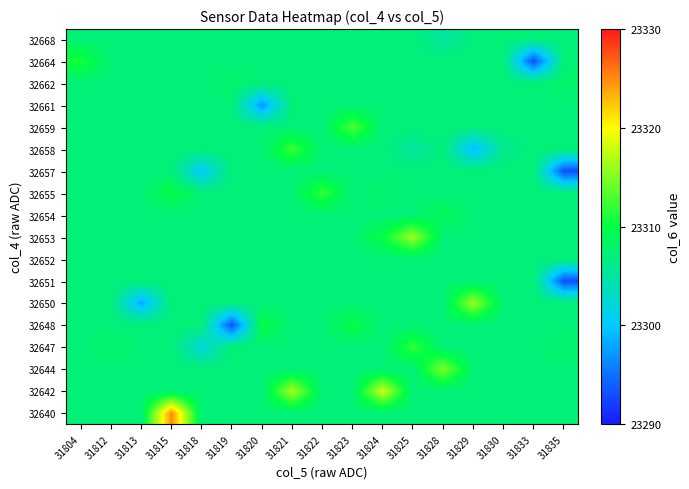

Count the number of data series in this chart.

18